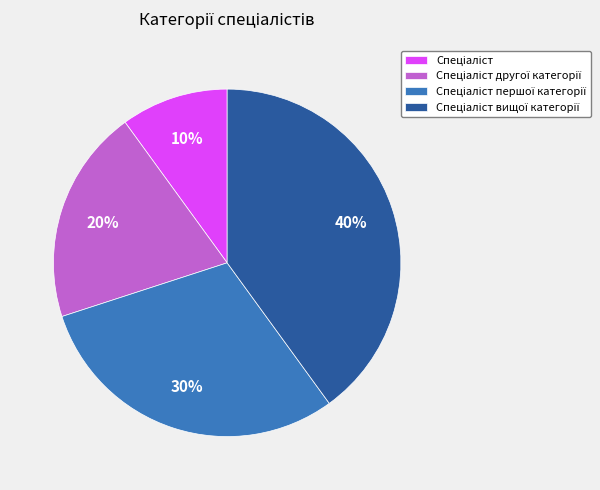

To the nearest percent, what is the average slice percentage?

25%